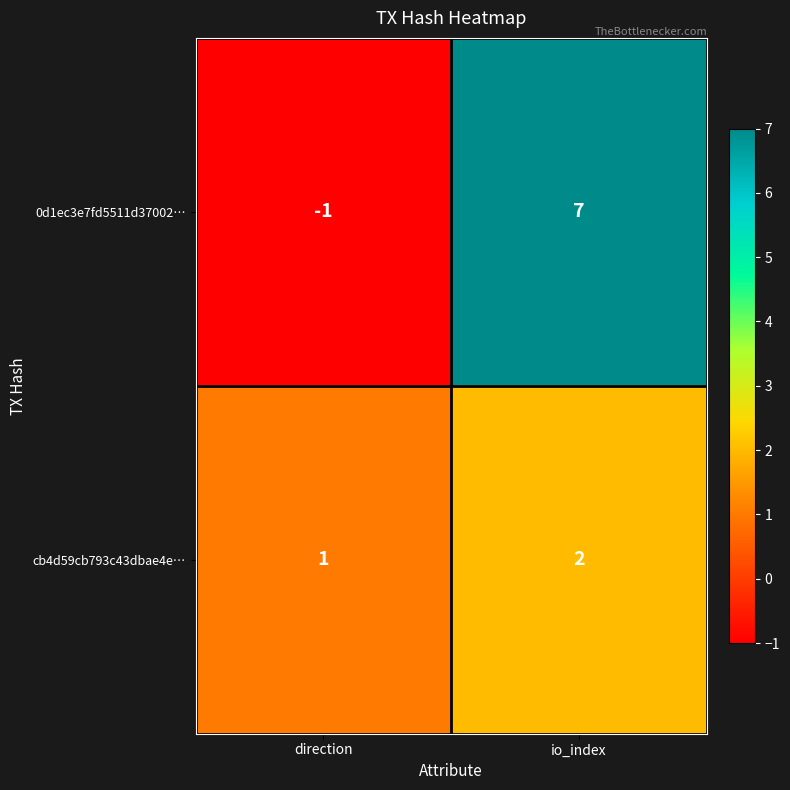

How many series are shown in this chart?

2